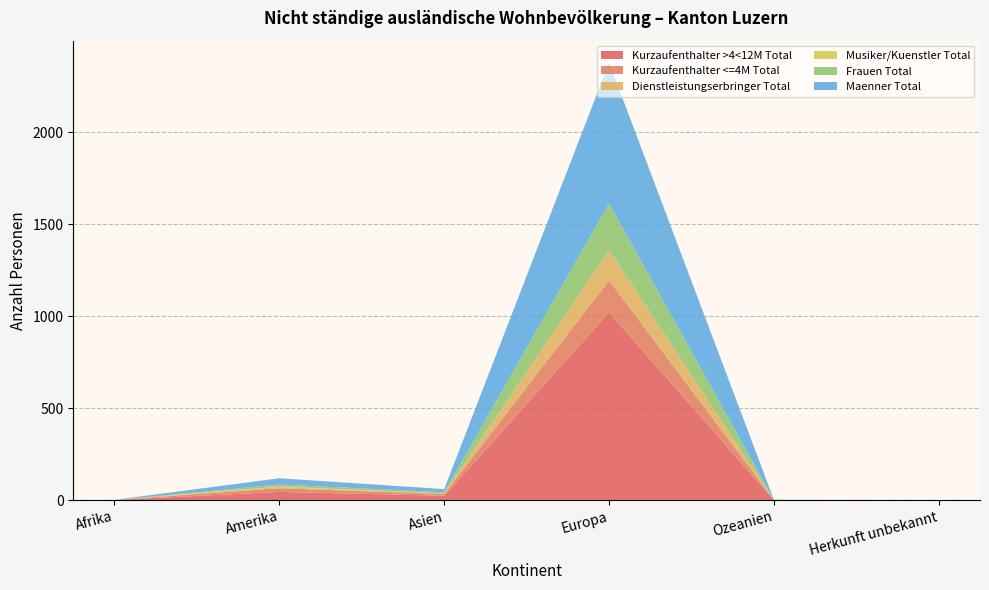

Reading left to right, extract all data points from this chart.

Kurzaufenthalter >4<12M Total: 1	45	24	1020	1	0
Kurzaufenthalter <=4M Total: 0	20	9	174	0	0
Dienstleistungserbringer Total: 0	7	2	164	0	0
Musiker/Kuenstler Total: 0	2	1	0	0	0
Frauen Total: 0	11	7	254	0	0
Maenner Total: 1	34	17	766	1	0